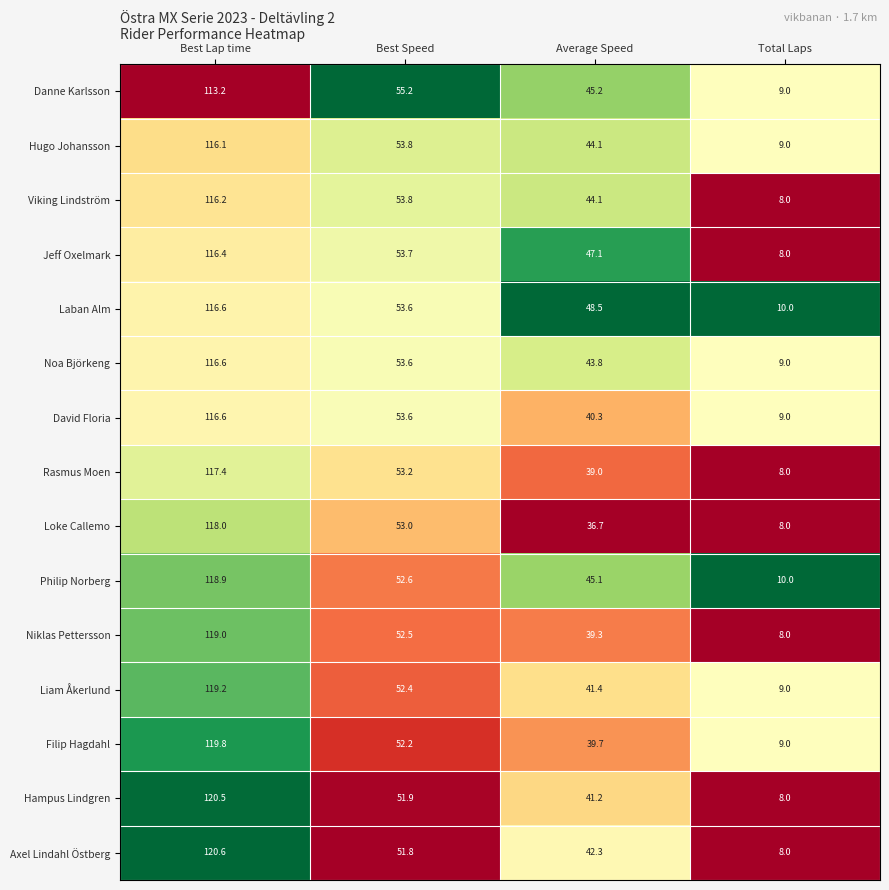

Which series has the largest range (max minus min)?

Axel Lindahl Östberg